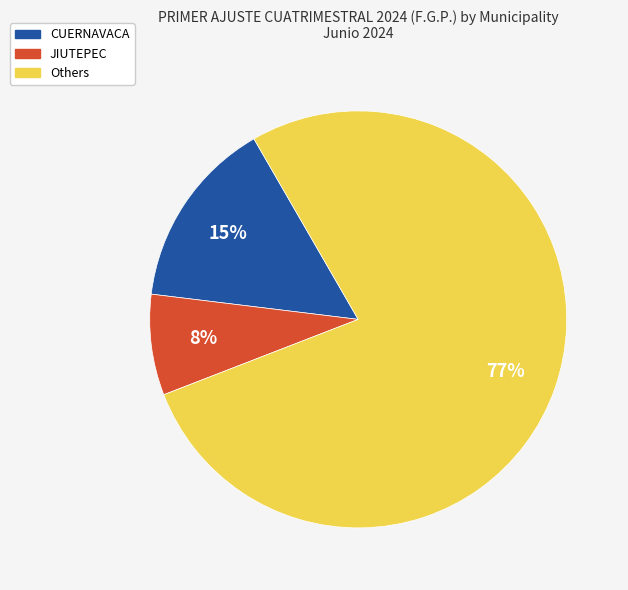

How many segments does this pie chart have?

3